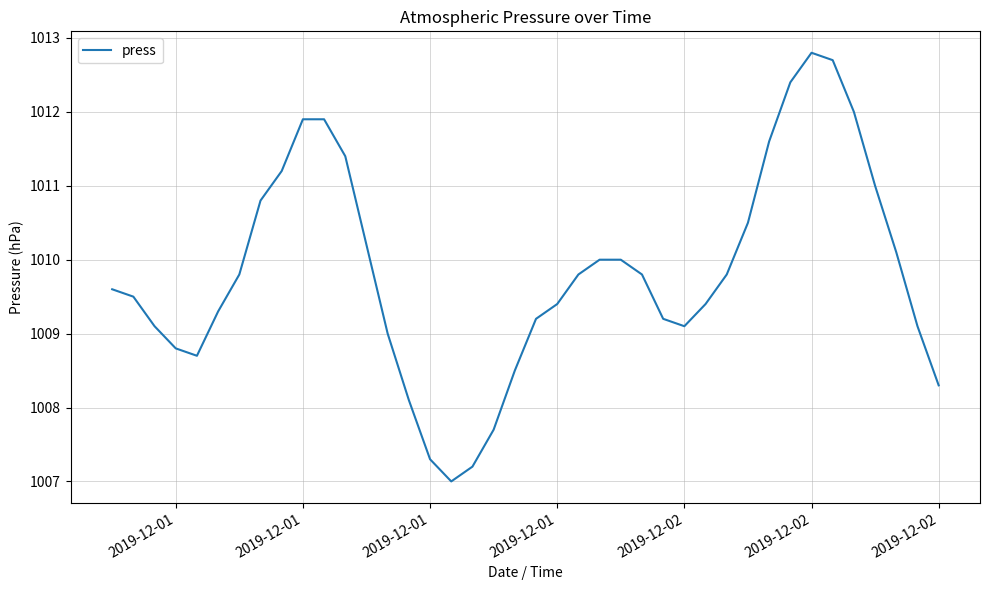

What is the greatest value displayed?

1012.8